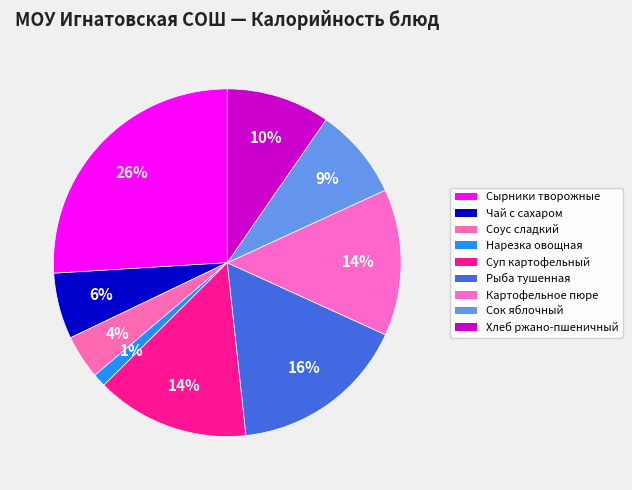

Count the number of slices in the pie.

9